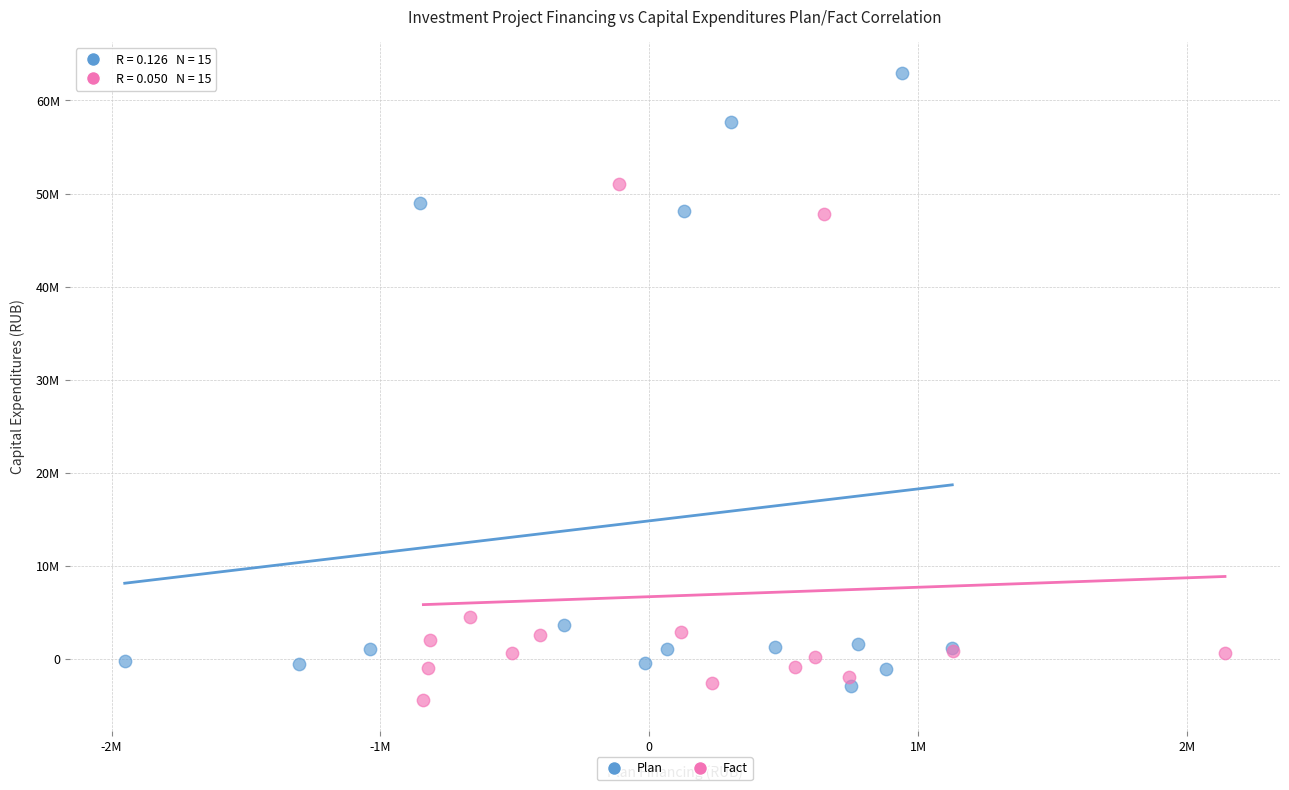

Which series has the widest spread of Y values?

Plan